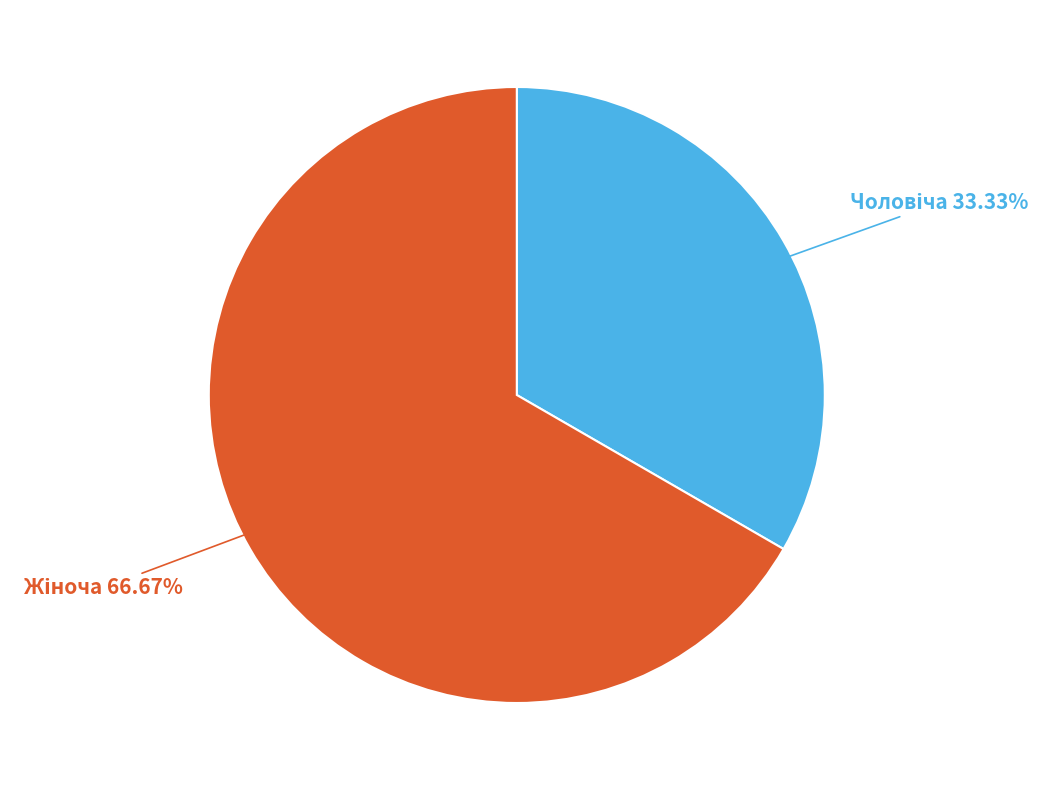

How many segments does this pie chart have?

2